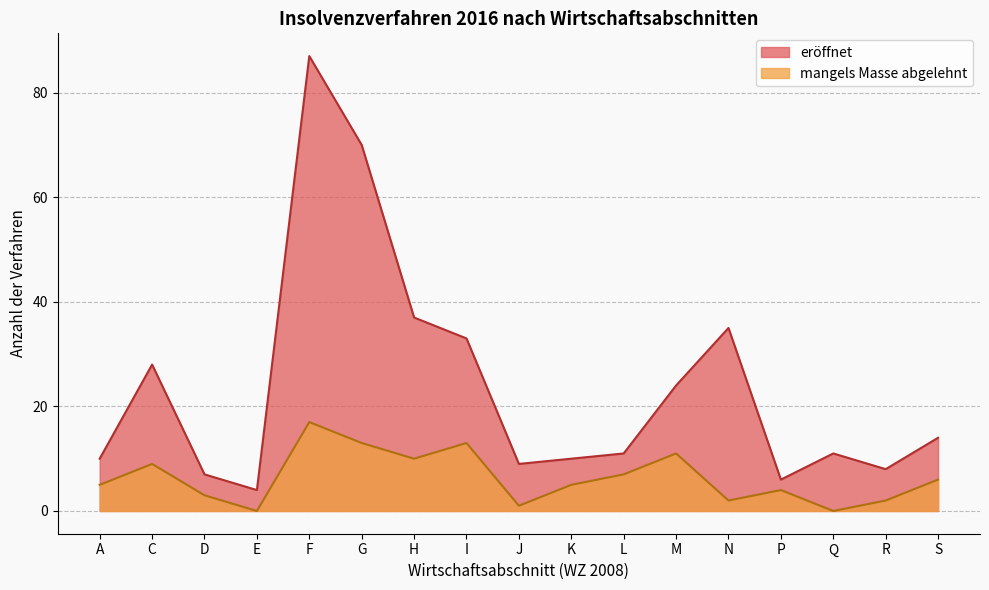

Where is eröffnet nearest to the value 45?

H